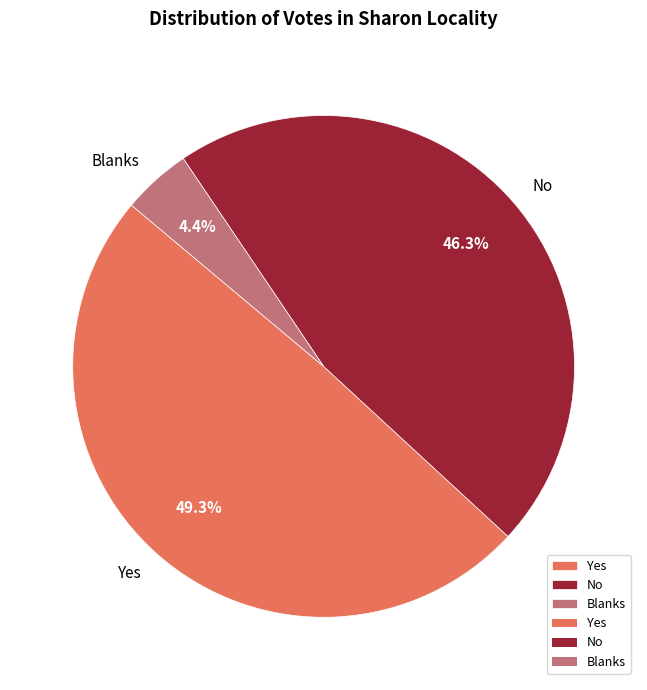

Rank the categories by value from lowest to highest.

Blanks, No, Yes